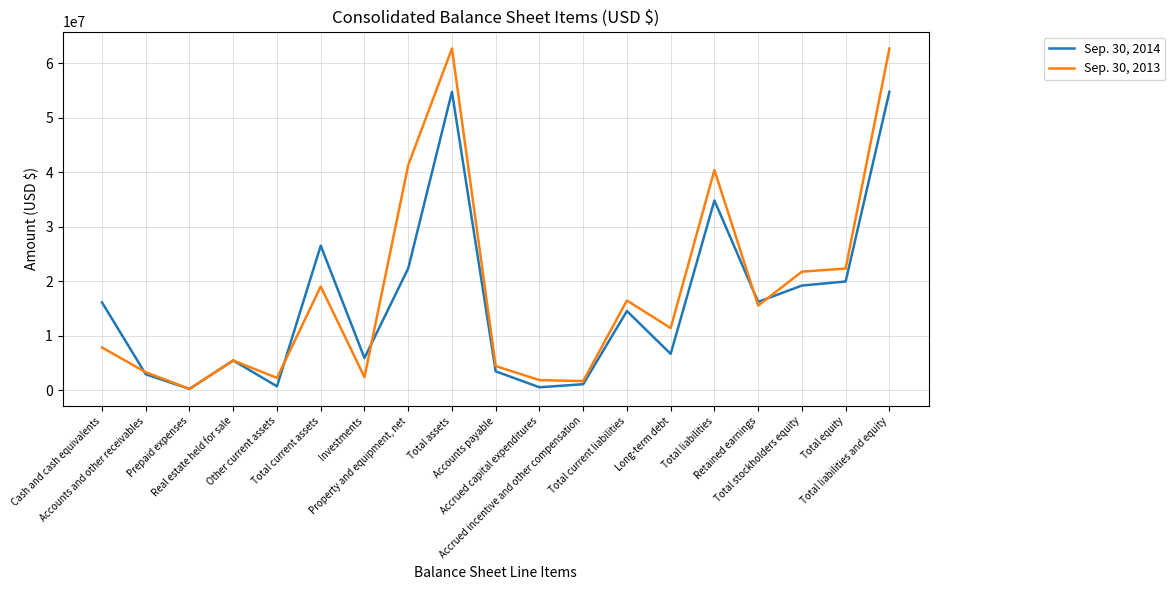

True or false: Sep. 30, 2013 and Sep. 30, 2014 intersect in this chart.

True